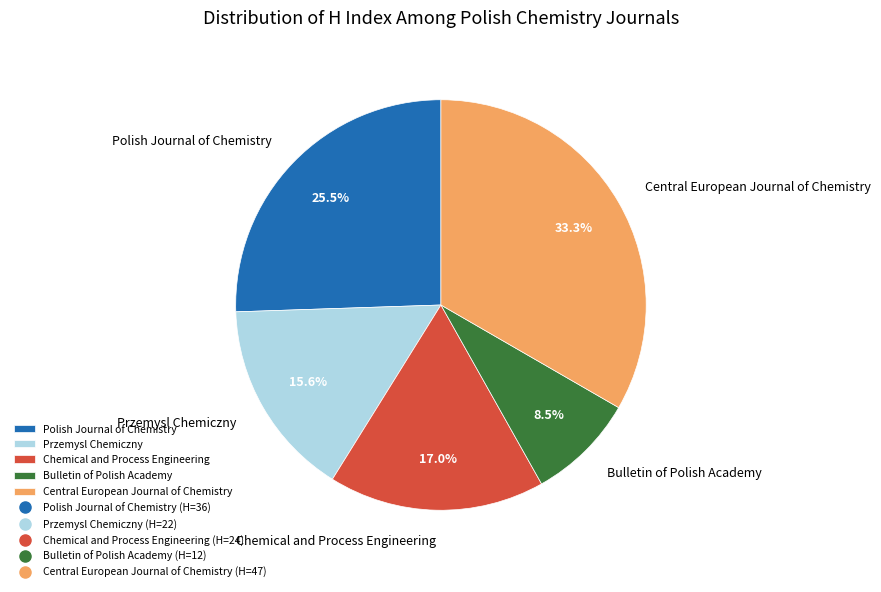

Which has a higher value, Bulletin of Polish Academy or Chemical and Process Engineering?

Chemical and Process Engineering